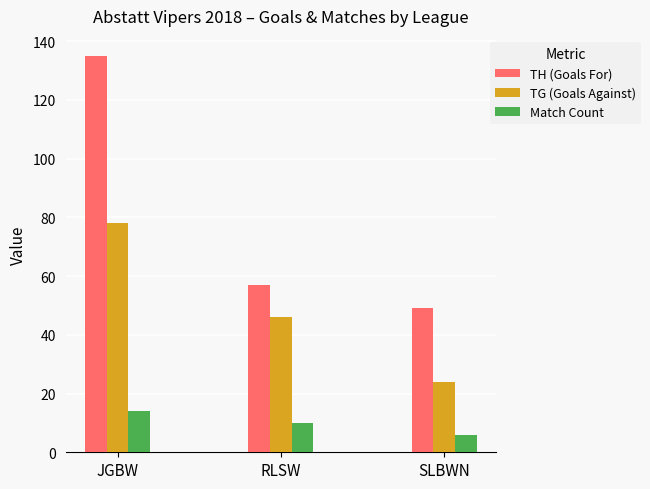

What is the value of the TG (Goals Against) bar at the 1st from the left?

78